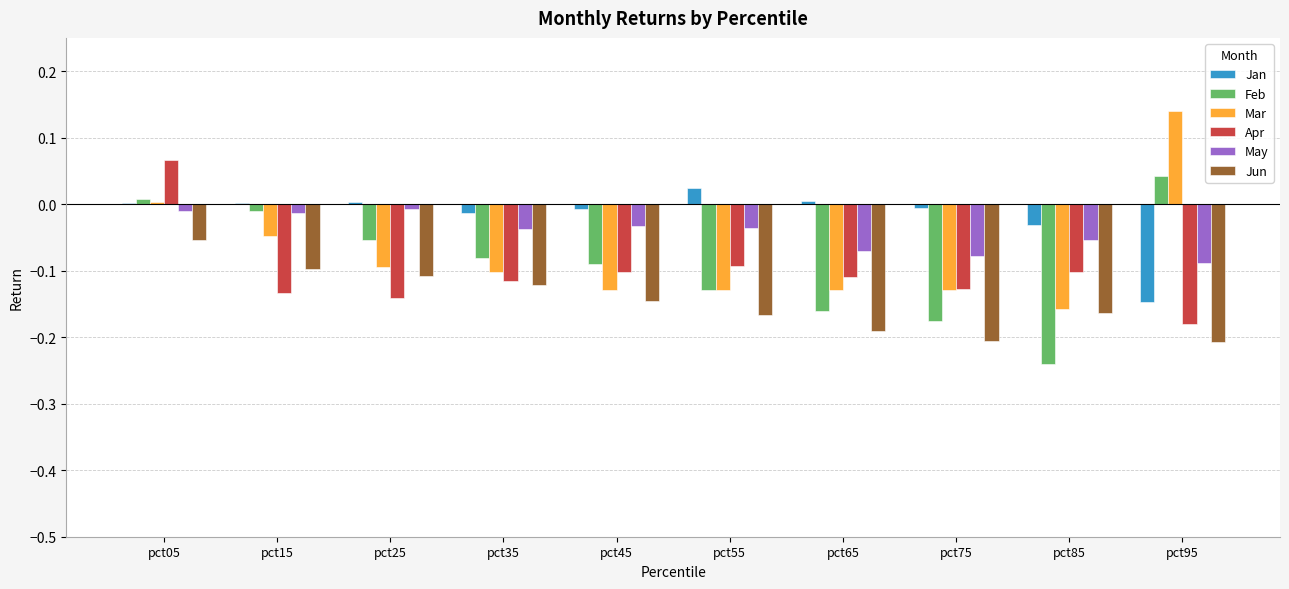

What is the sum of the Jun values at pct95 and pct85?

-0.4